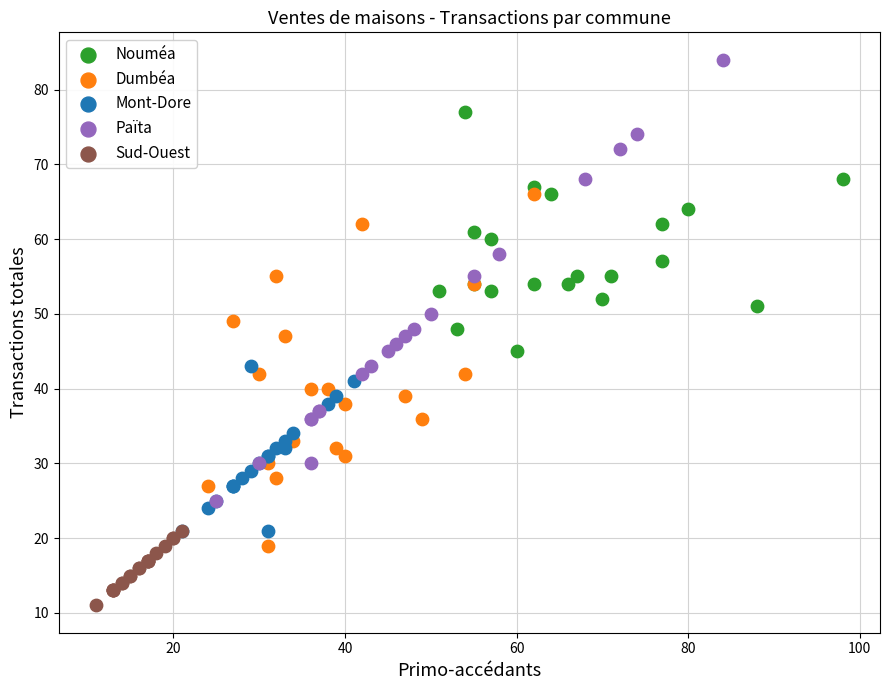

What are all the series names shown in the legend?

Nouméa, Dumbéa, Mont-Dore, Païta, Sud-Ouest